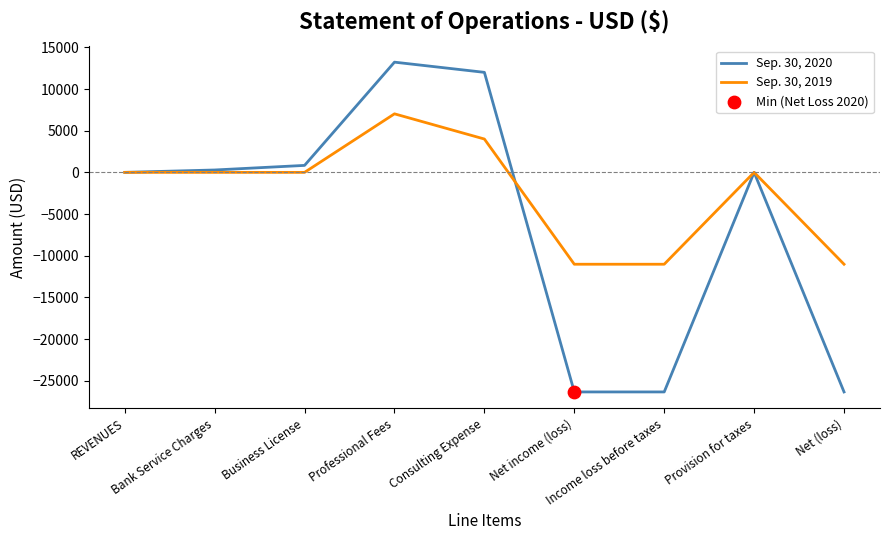

What is the spread (max minus min) of values at Net income (loss)?

15321